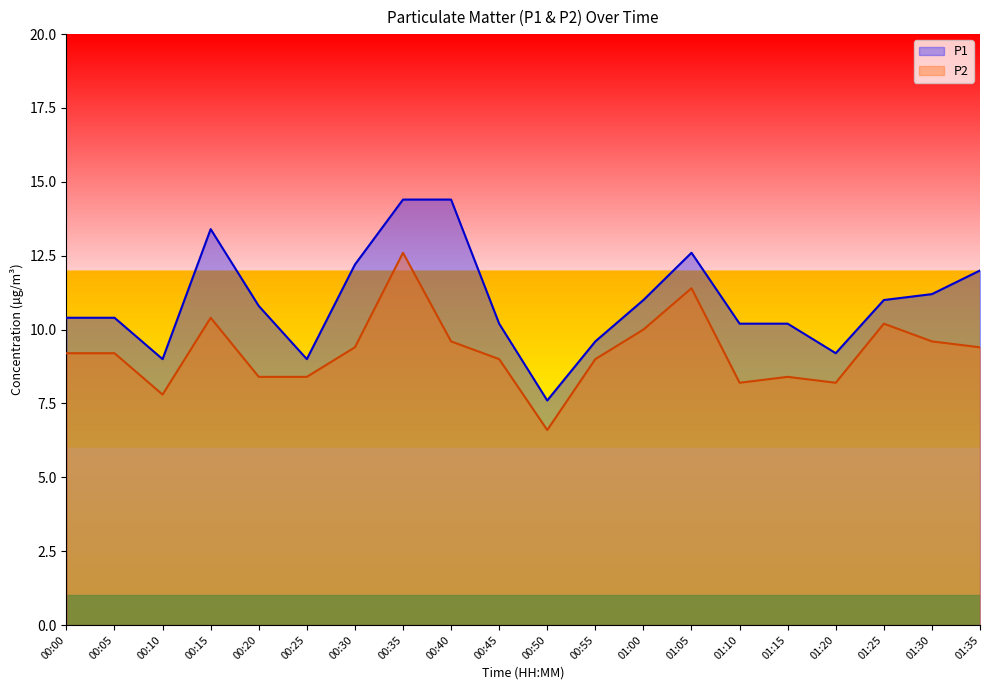

What are all the series names shown in the legend?

P1, P2